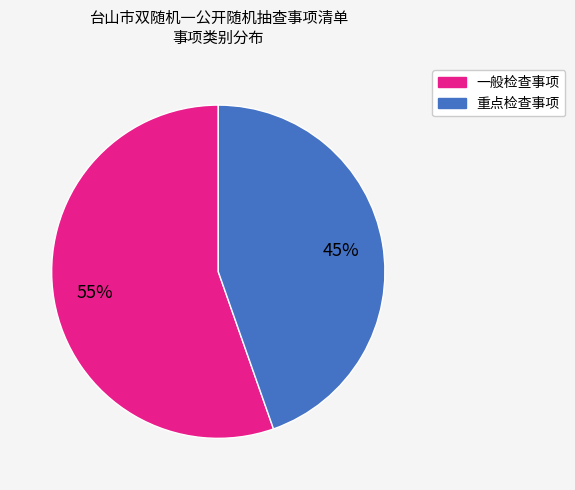

What is the largest slice in the pie chart?

一般检查事项